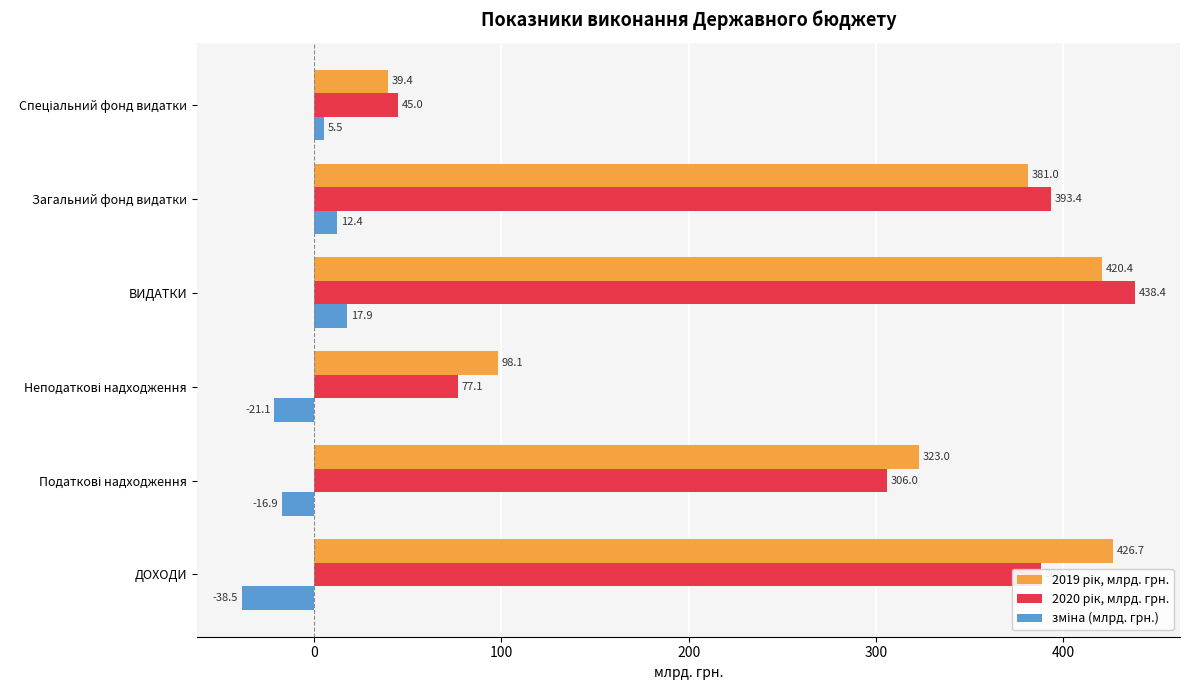

Count the number of categories in the chart.

6